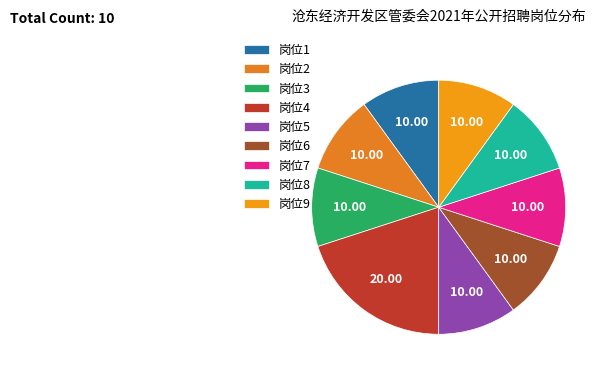

Between 岗位4 and 岗位9, which is larger?

岗位4